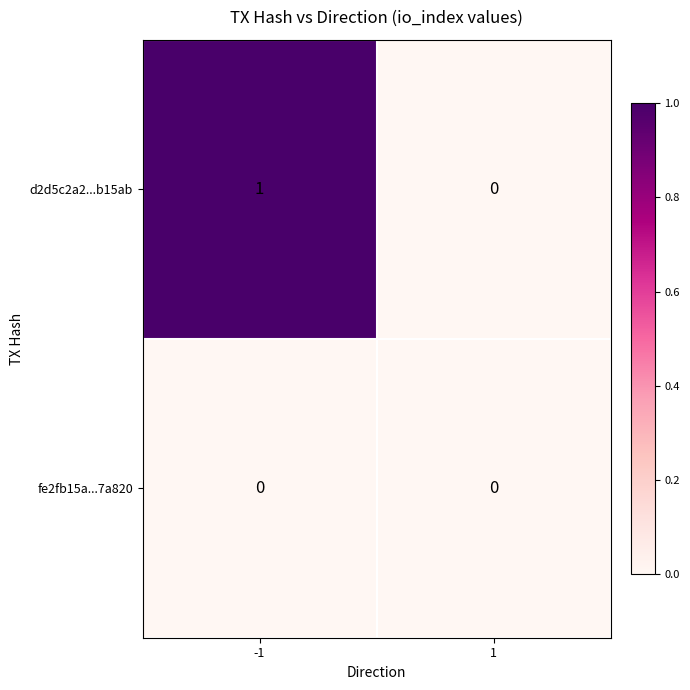

Rank the series by their average value, from highest to lowest.

d2d5c2a2...b15ab, fe2fb15a...7a820